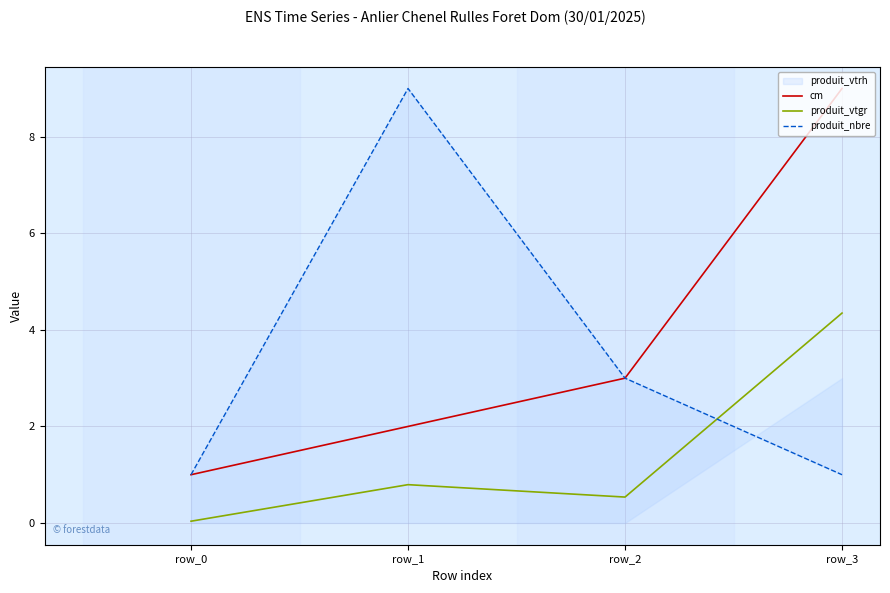

Reading right to left, transcribe all the data shown in this chart.

cm: 9.0	3.0	2.0	1.0
produit_vtgr: 4.3	0.5	0.8	0.0
produit_nbre: 1.0	3.0	9.0	1.0